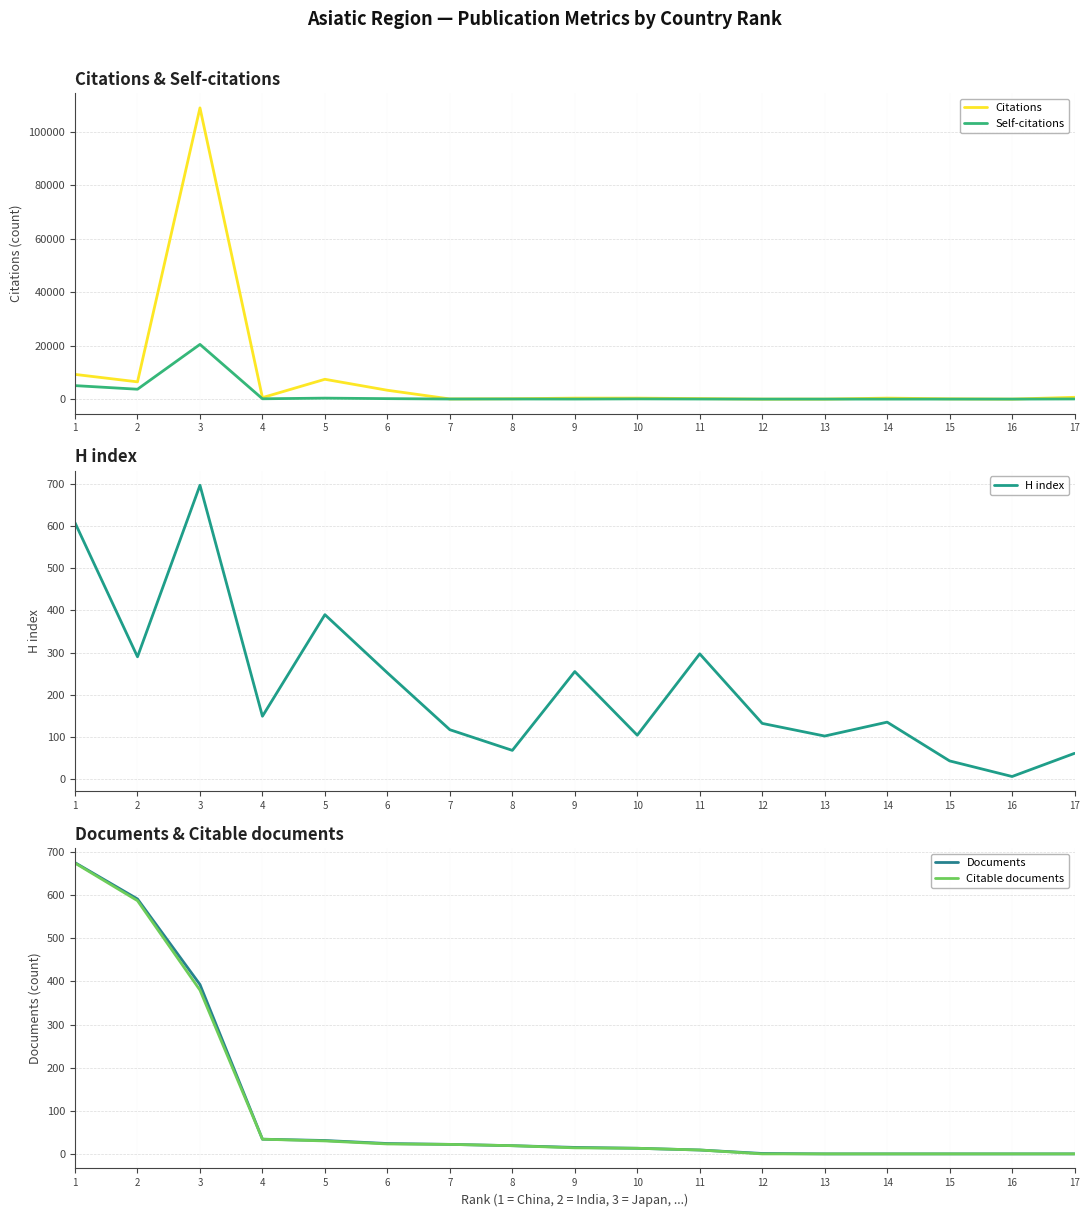

Which series has the largest total across all categories?

Citations